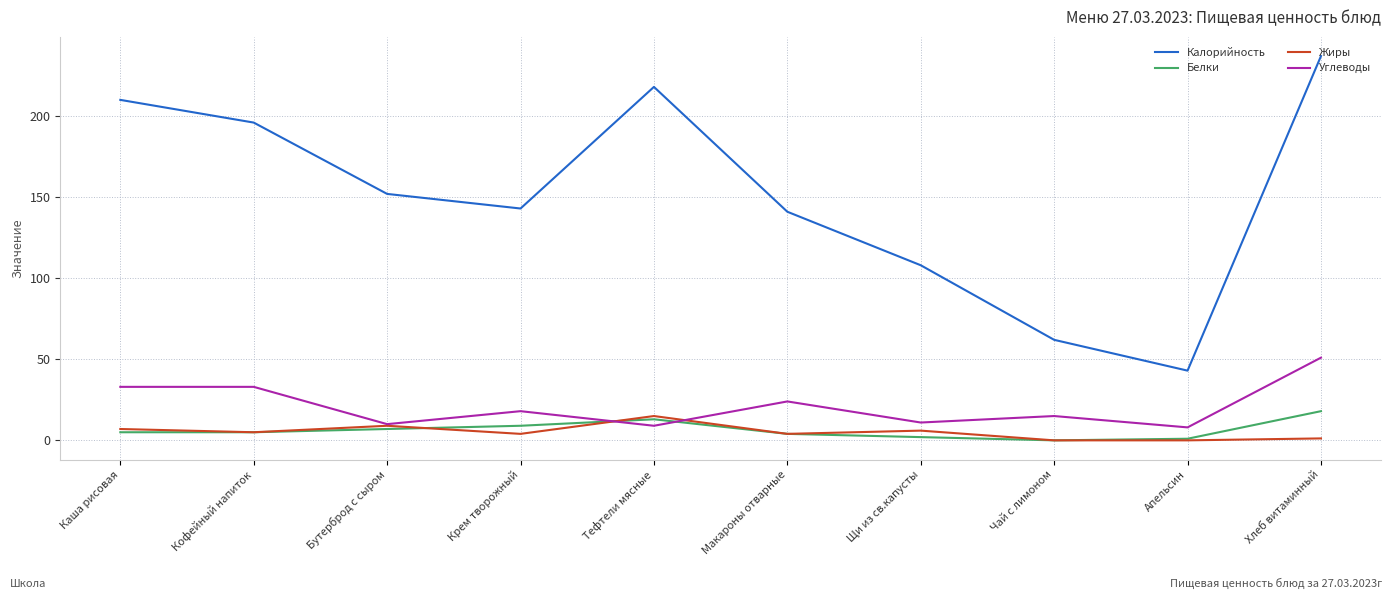

At how many categories does at least one series exceed 117?

7